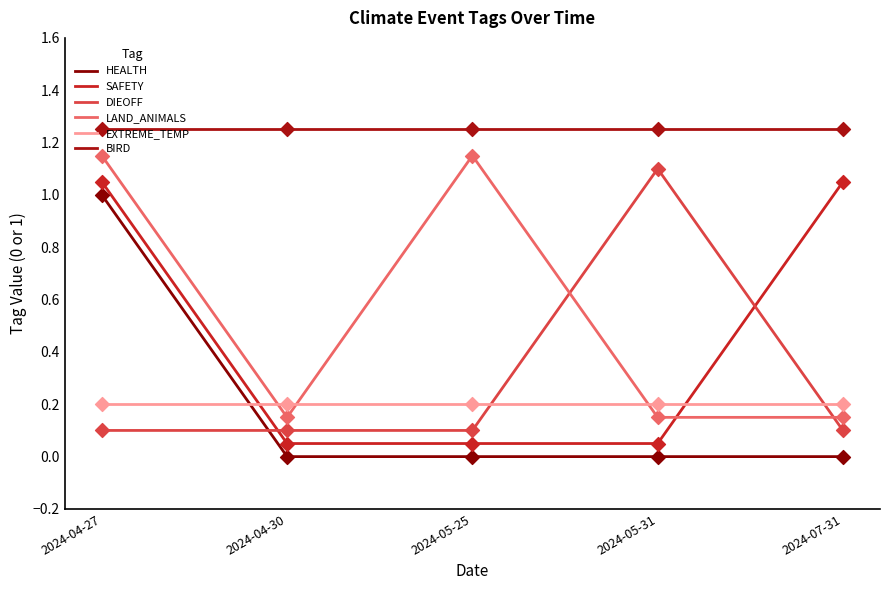

At how many categories does at least one series exceed 1?

5